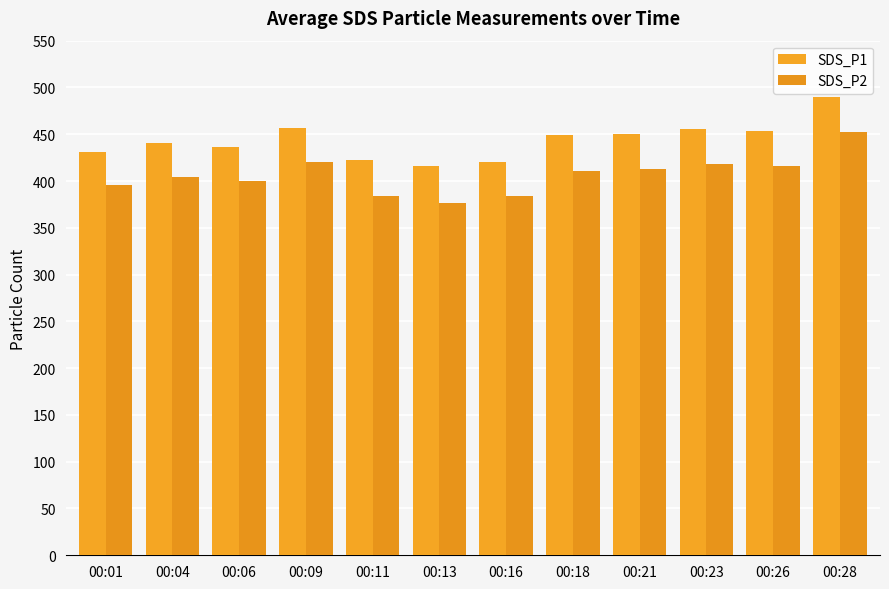

What is the difference between the highest and lowest values at 00:11?

38.4